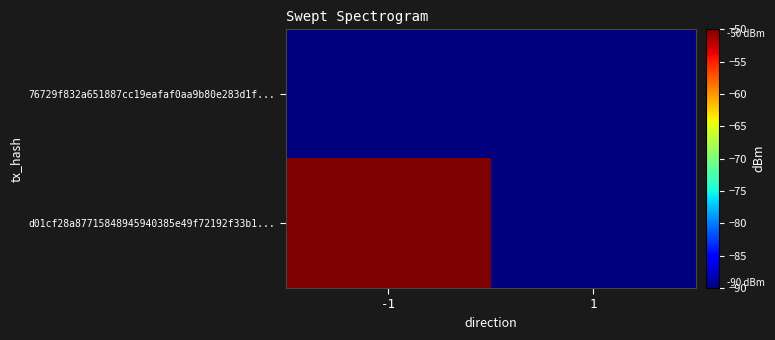

What is the total value across all series at 1?

-180